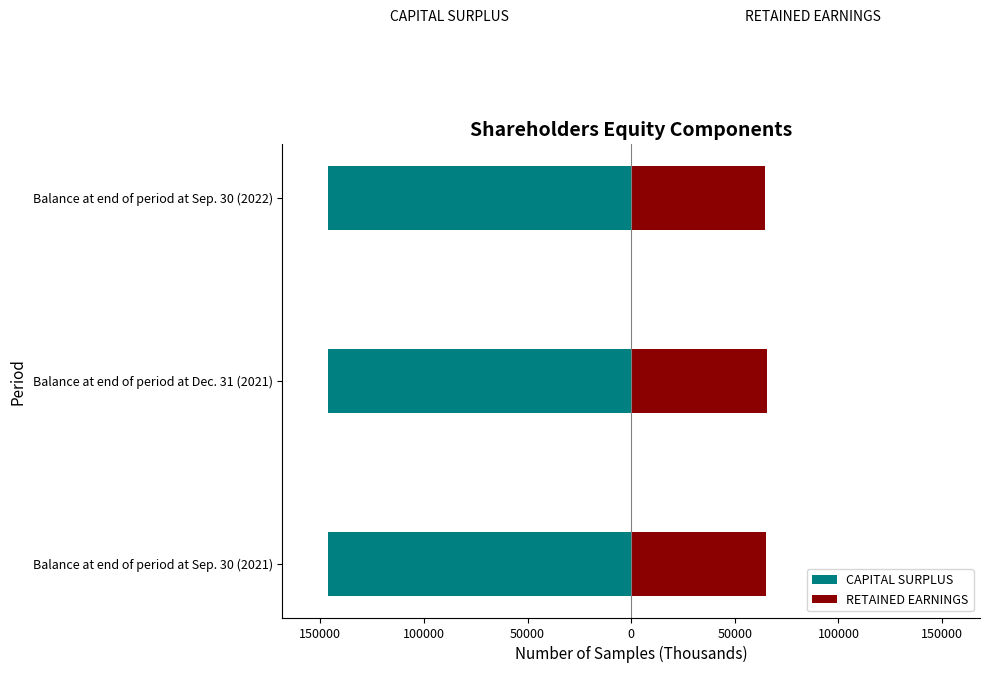

What is the average value of the RETAINED EARNINGS series?

65092